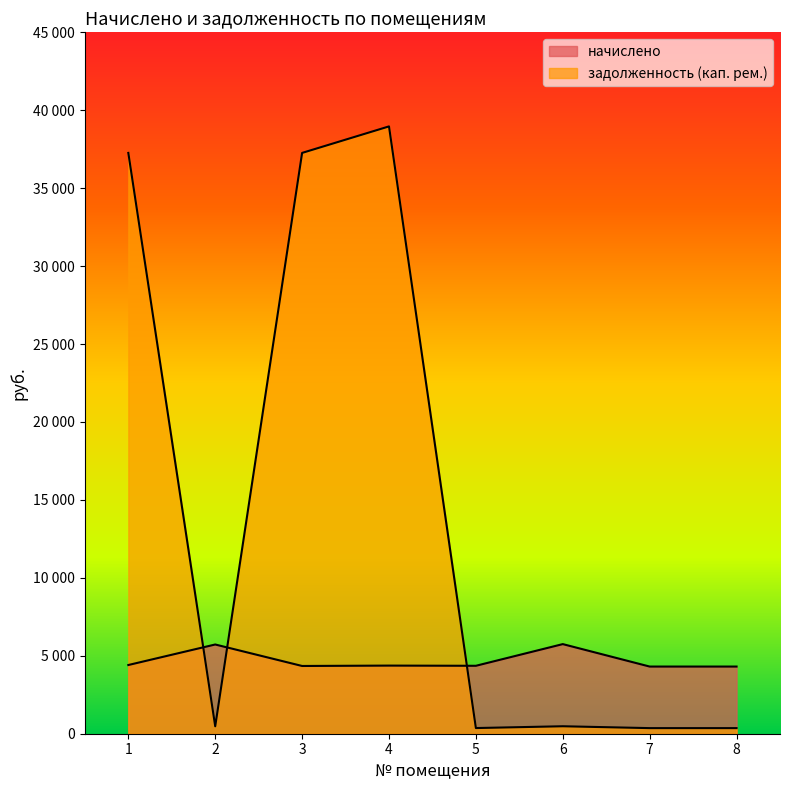

Which has a higher value, 4 or 2?

2